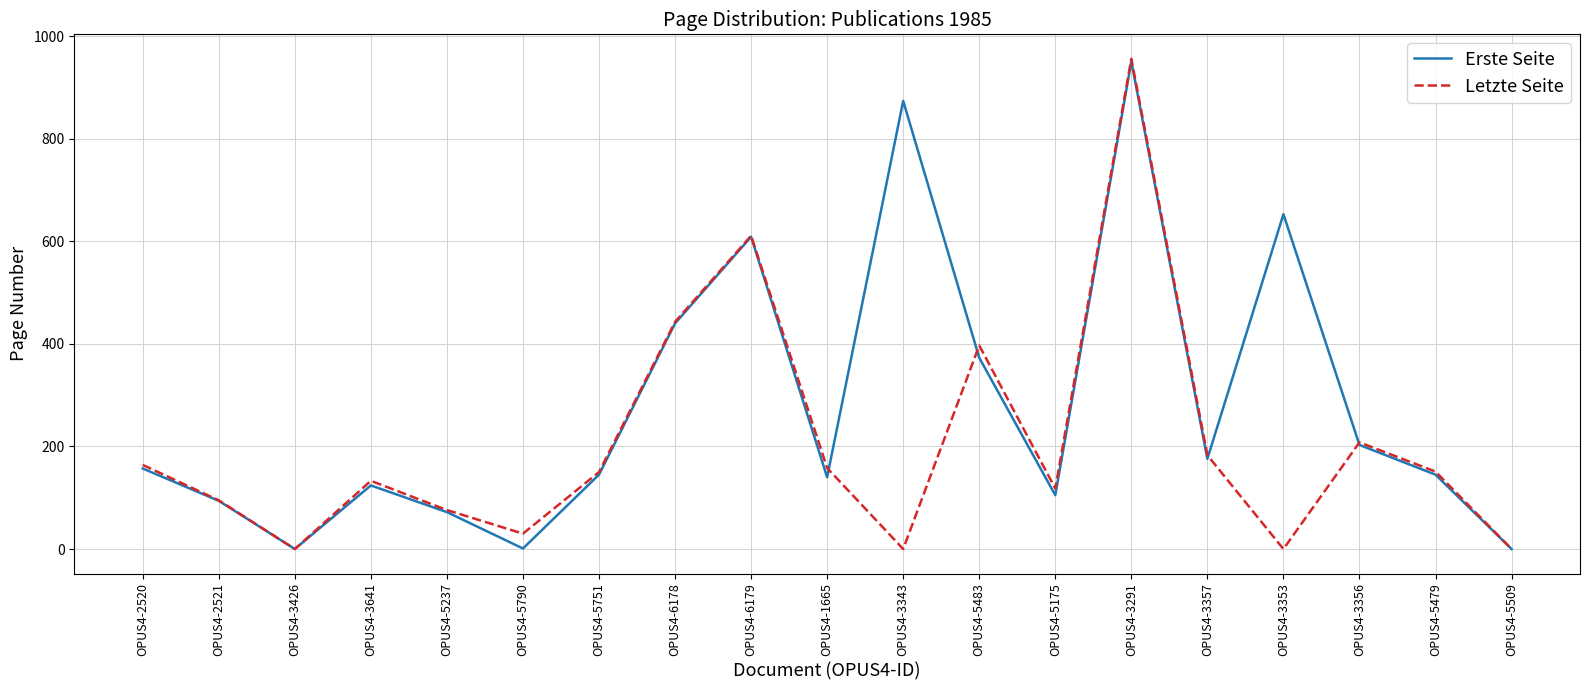

Which category has the highest value in the Letzte Seite series?

OPUS4-3291